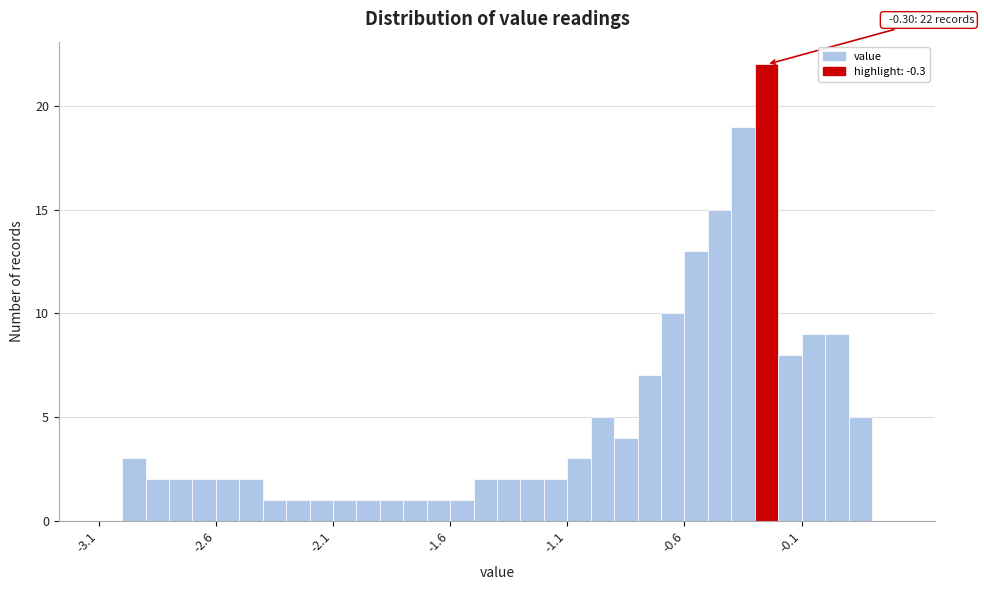

Read against the x-axis, roughly where is the centre of the tallest bar?

-0.25